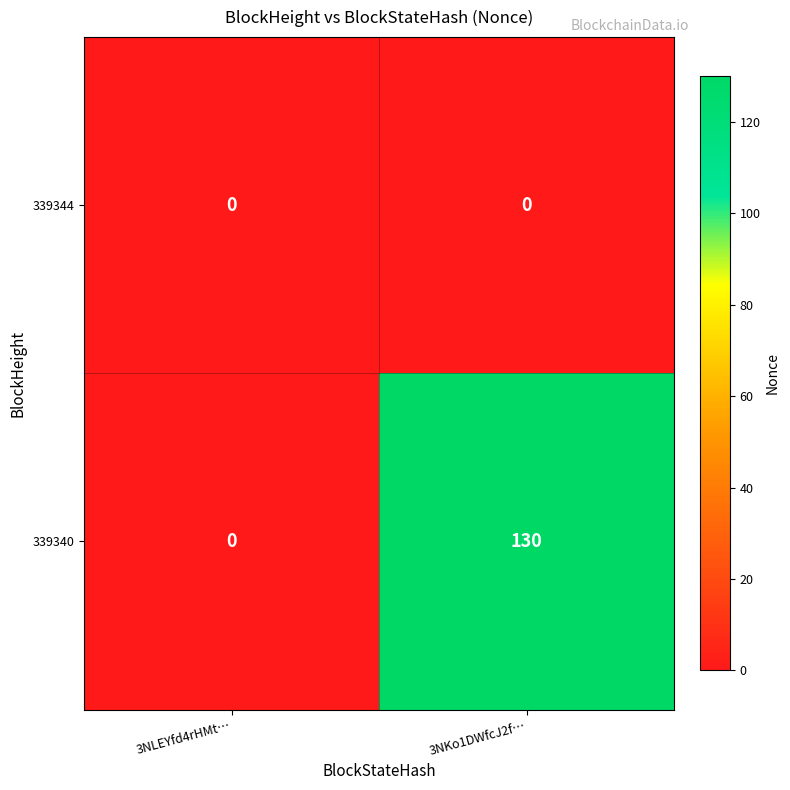

What is the maximum value shown in the chart?

130